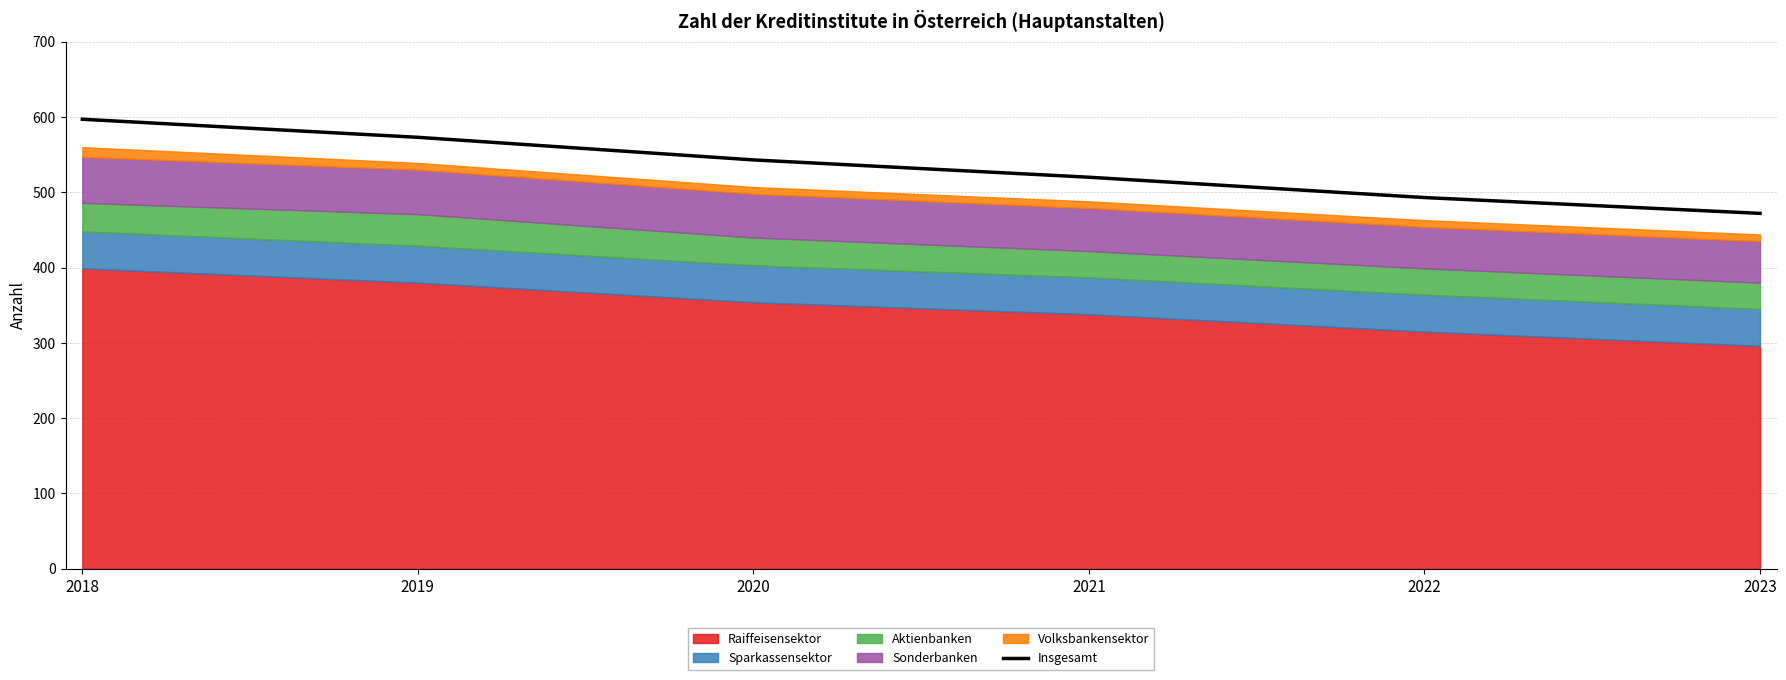

List the labels in order of value, smallest first.

2023, 2022, 2021, 2020, 2019, 2018